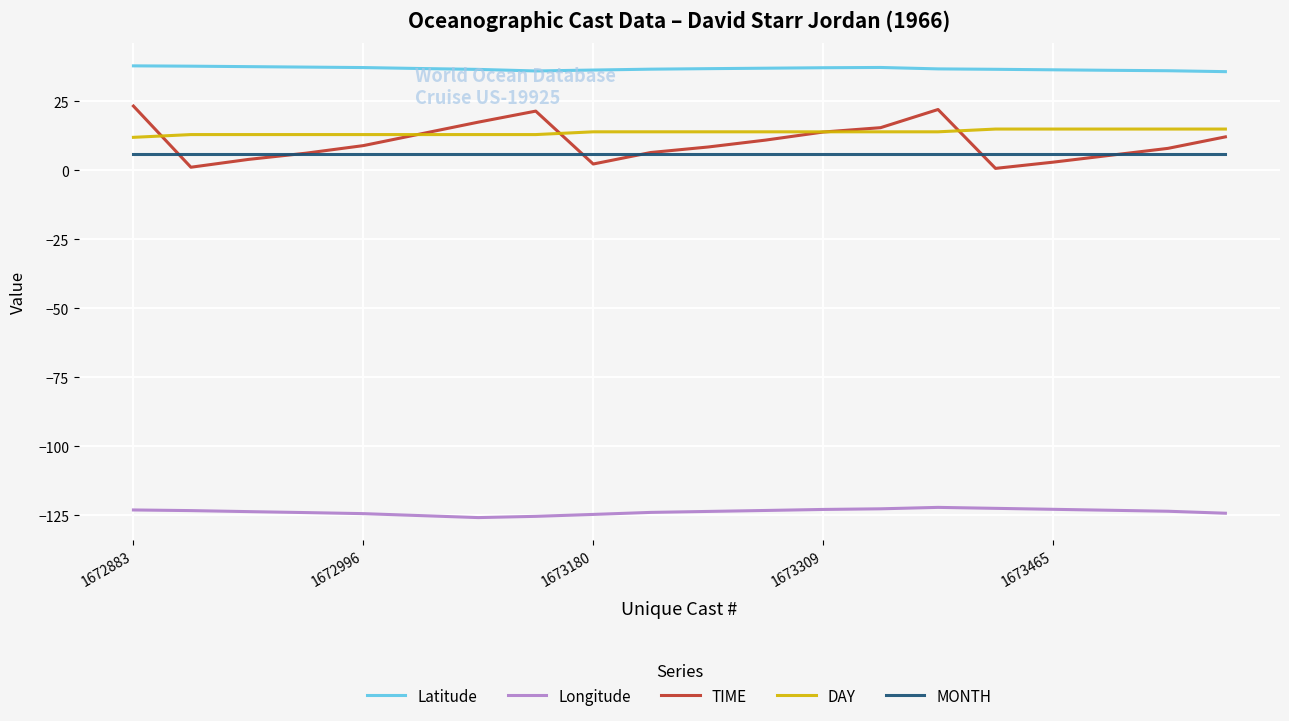

List the series in order of their peak value, highest first.

Latitude, TIME, DAY, MONTH, Longitude